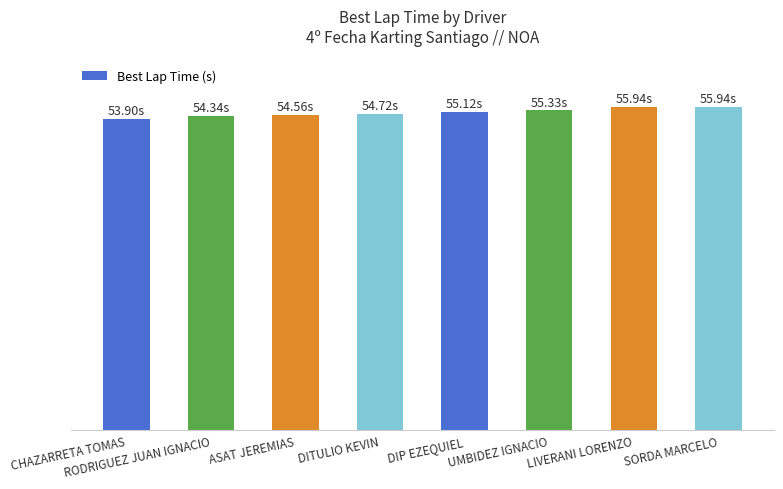

List the labels in order of value, smallest first.

CHAZARRETA TOMAS, RODRIGUEZ JUAN IGNACIO, ASAT JEREMIAS, DITULIO KEVIN, DIP EZEQUIEL, UMBIDEZ IGNACIO, LIVERANI LORENZO, SORDA MARCELO